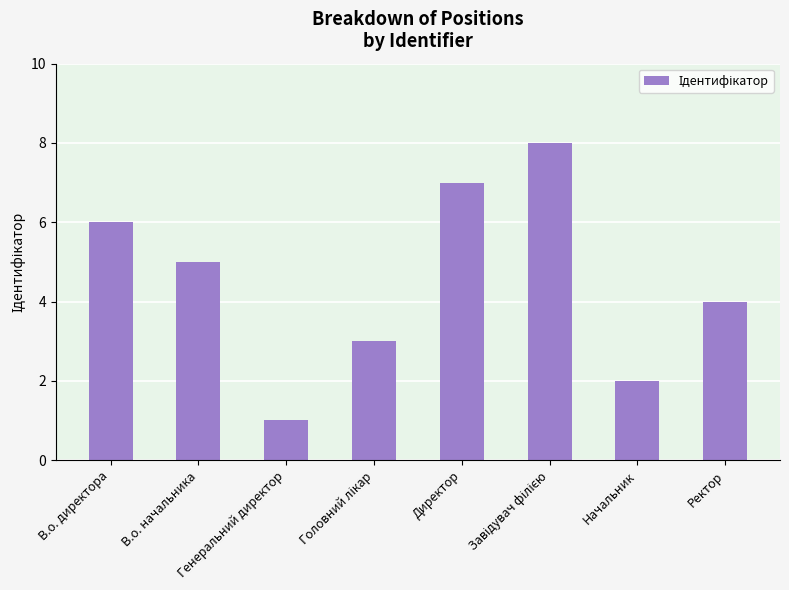

What is the maximum value shown in the chart?

8